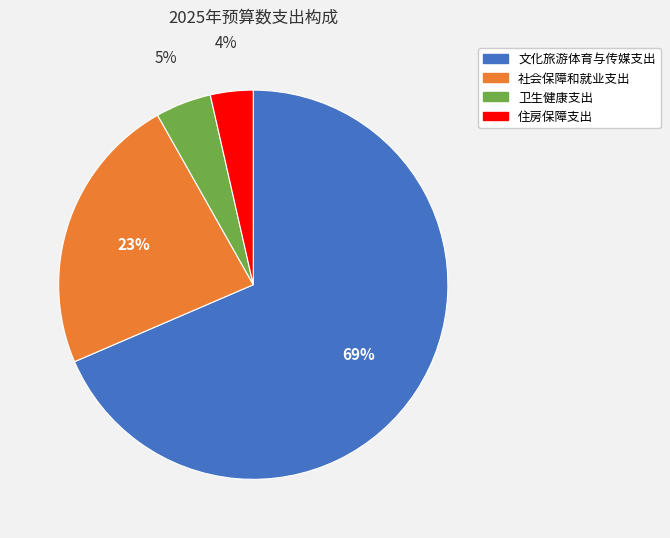

Do 卫生健康支出 and 社会保障和就业支出 together represent more than half of the pie?

No